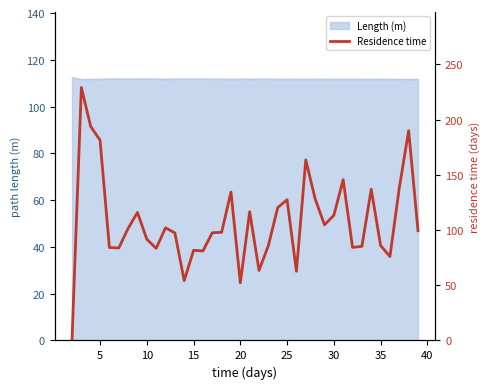

The value of Length (m) at 25 is 111.8. True or false?

True